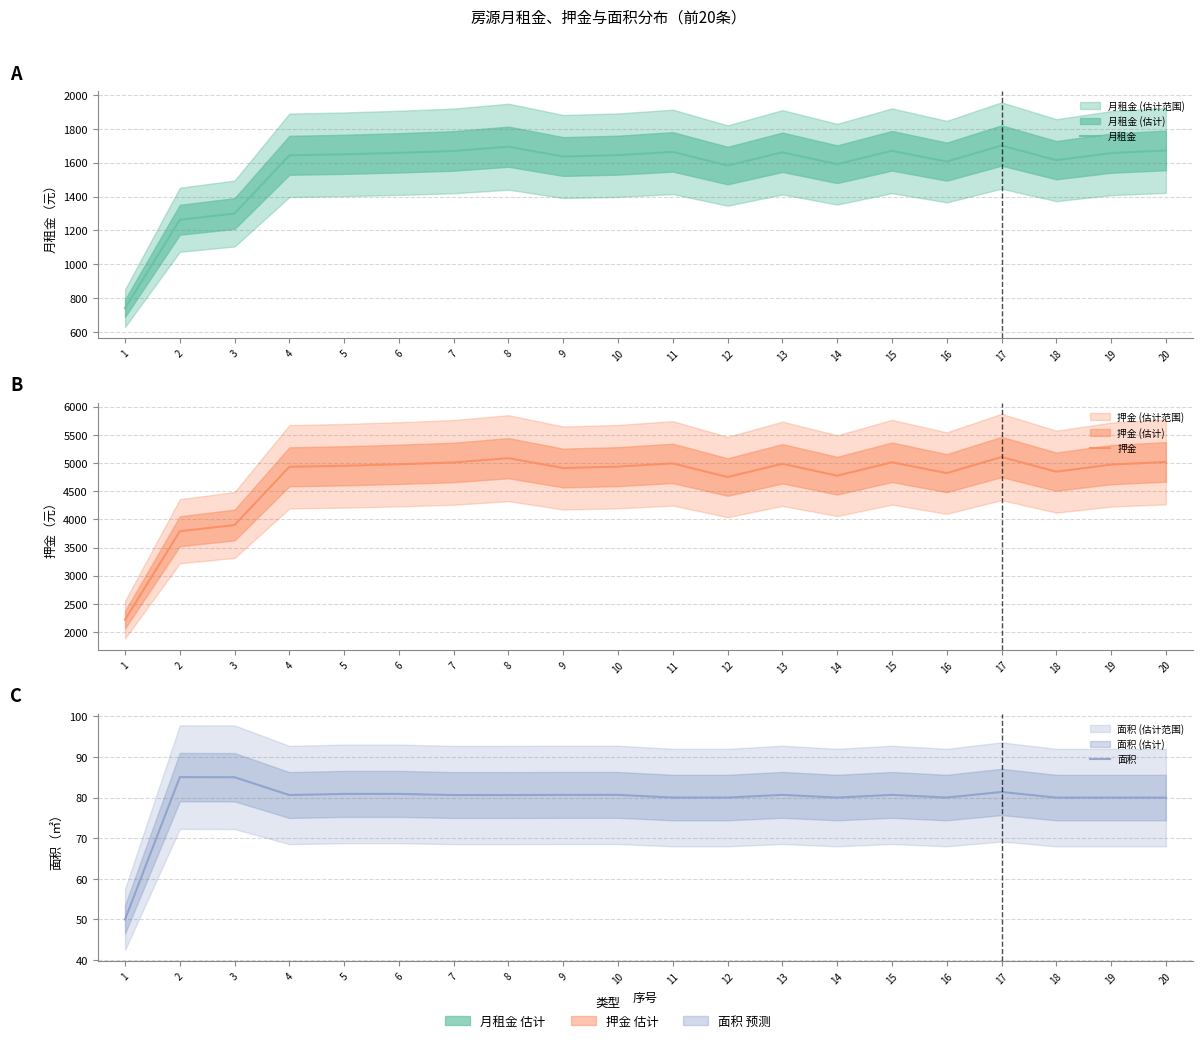

How many lines are shown in the chart?

3